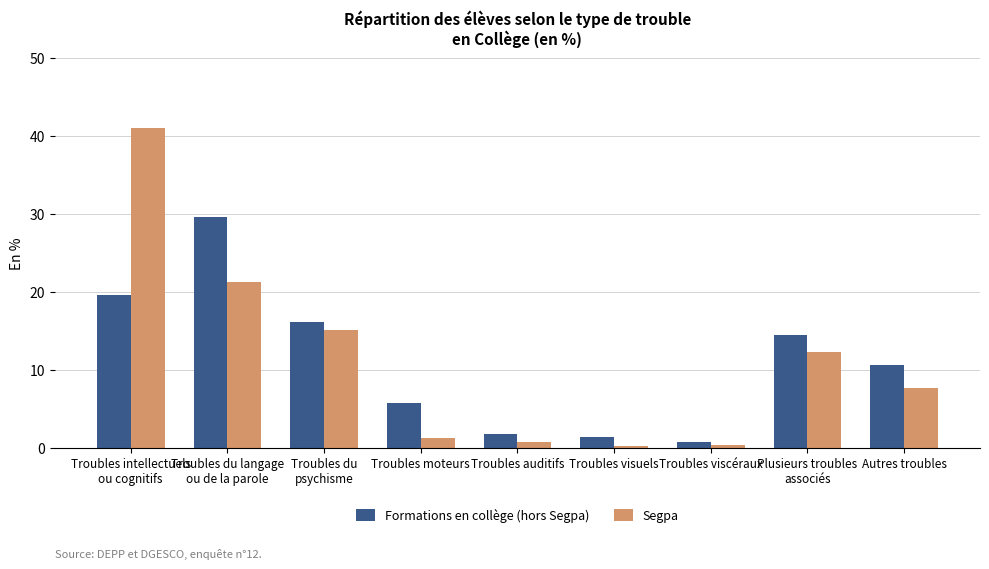

True or false: Formations en collège (hors Segpa) has a value of 14.2 at Autres troubles.

False